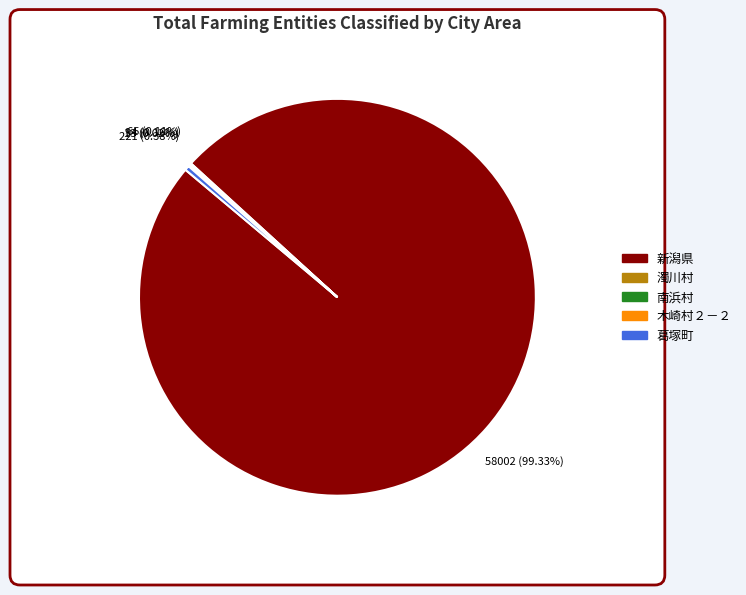

Which has a higher value, 木崎村２－２ or 濁川村?

濁川村